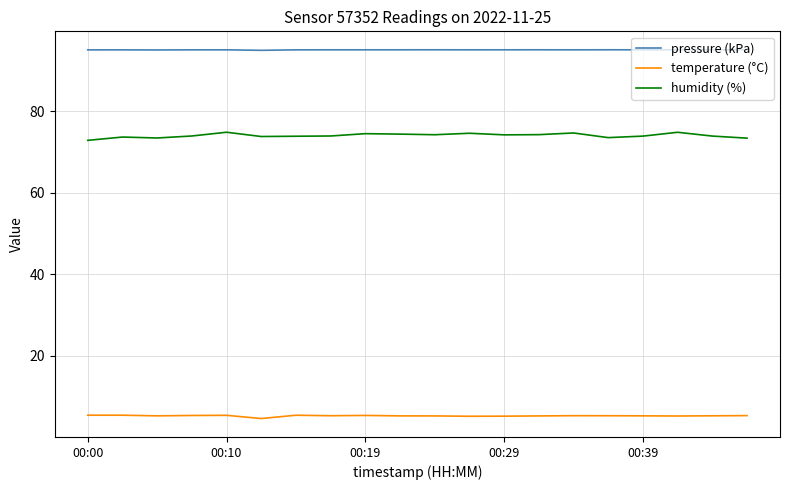

Rank the series by their maximum value, from lowest to highest.

temperature (°C), humidity (%), pressure (kPa)